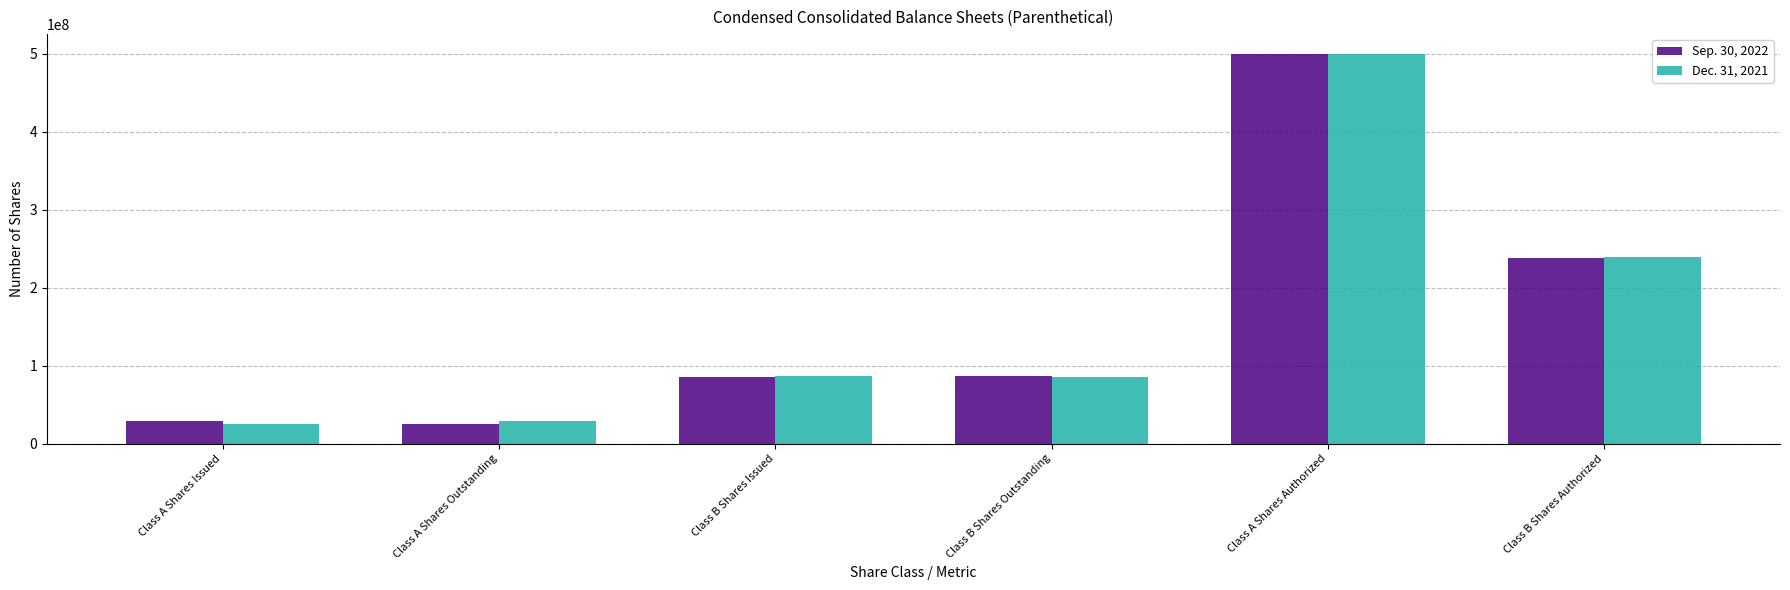

What is the total value across all series at Class B Shares Authorized?

477296266